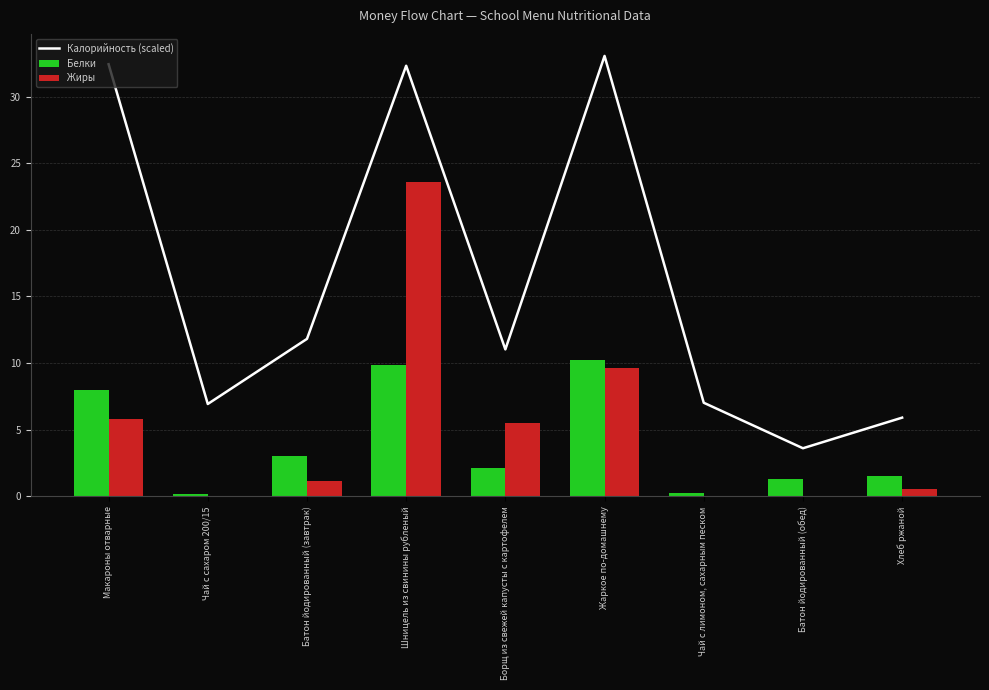

How many values in the Калорийность (scaled) series are below 11?

4